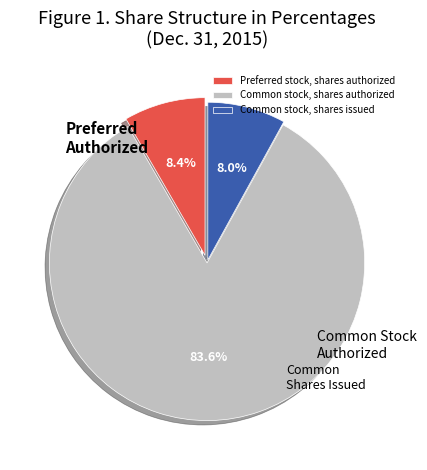

What percentage do Common stock, shares issued and Preferred stock, shares authorized together represent?

16.4%